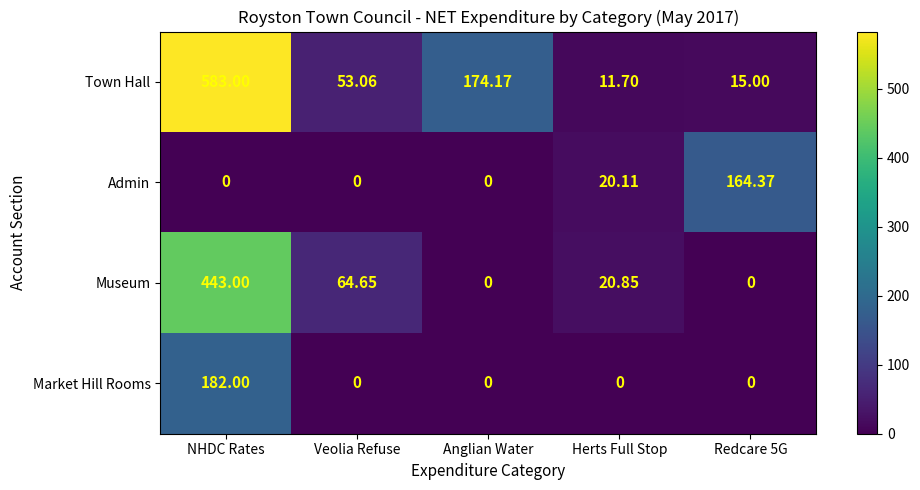

At how many categories does at least one series exceed 472?

1